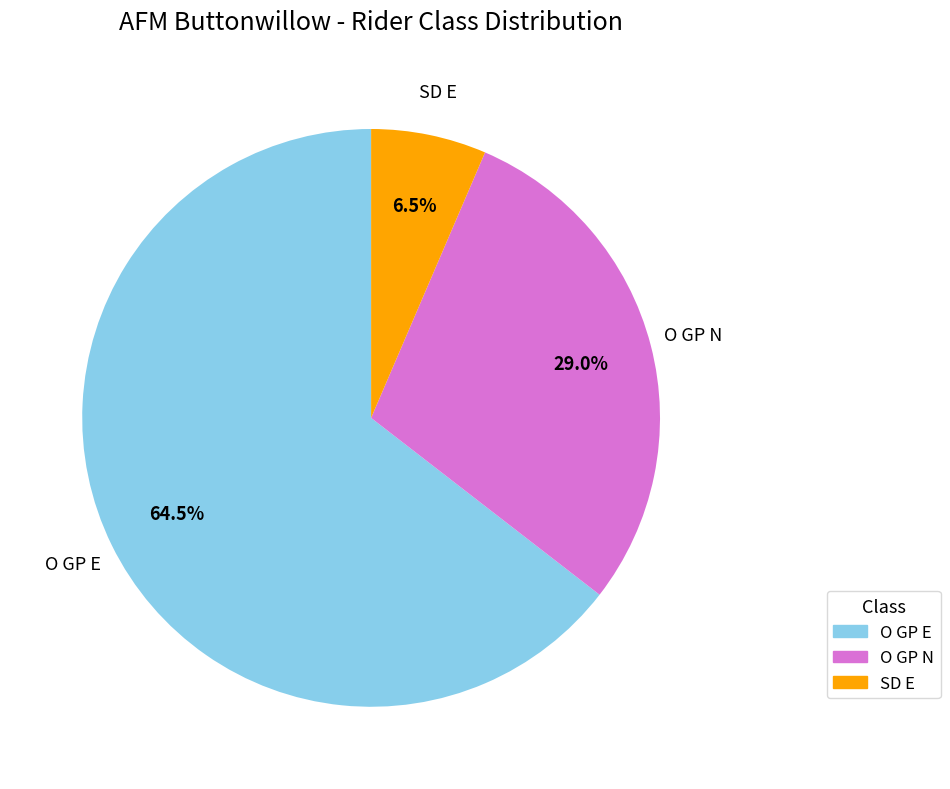

How many segments does this pie chart have?

3